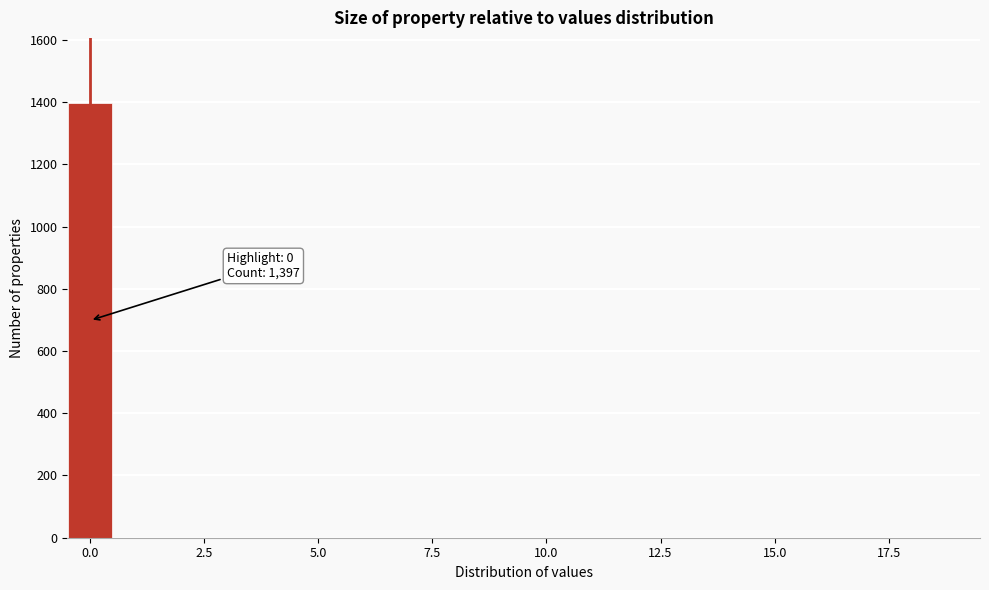

Around what value on the x-axis is the tallest bar? Give the approximate position of its centre, as read against the axis.

0.0